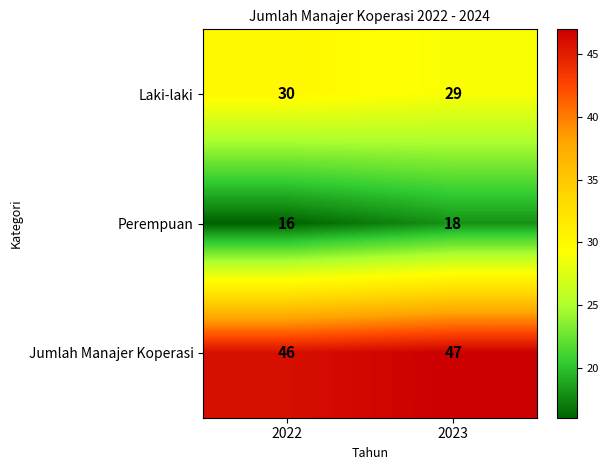

What is the sum of all Laki-laki values?

59